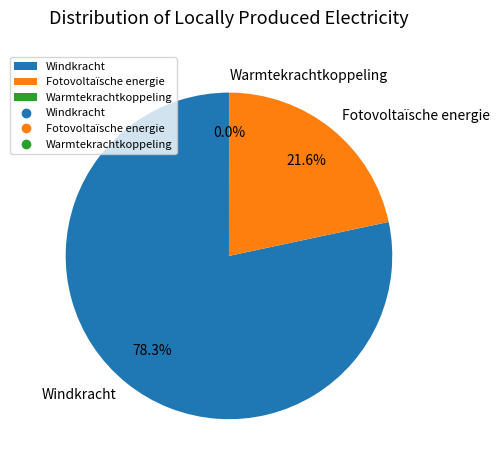

Which slice represents more than half of the pie?

Windkracht